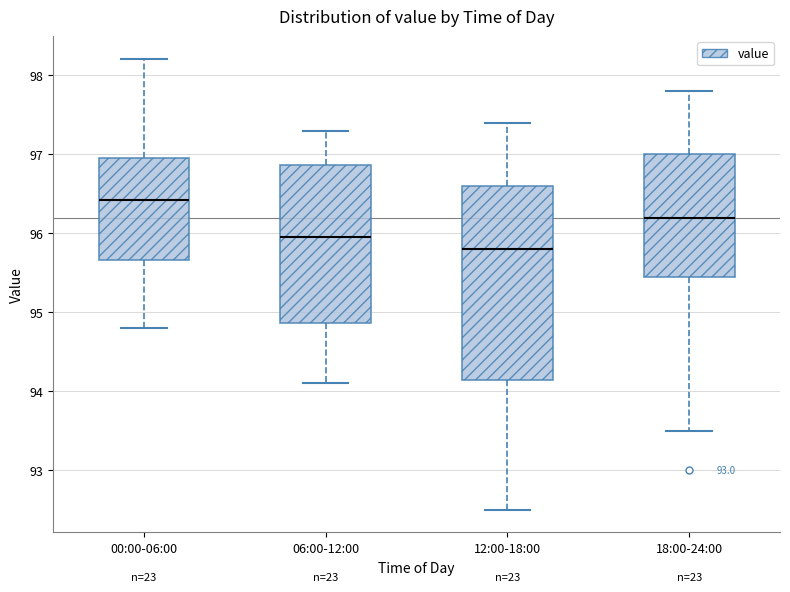

Reading left to right, read every box against the y-axis: the position of its median line, the range the box covers, and the ends of its whiskers. The values are not printed on the chart, so give them approximately, as read against the axis.

00:00-06:00: median 96.4, box 95.7 to 97.0, whiskers 94.8 to 98.2
06:00-12:00: median 96.0, box 94.9 to 96.9, whiskers 94.1 to 97.3
12:00-18:00: median 95.8, box 94.2 to 96.6, whiskers 92.5 to 97.4
18:00-24:00: median 96.2, box 95.5 to 97.0, whiskers 93.5 to 97.8